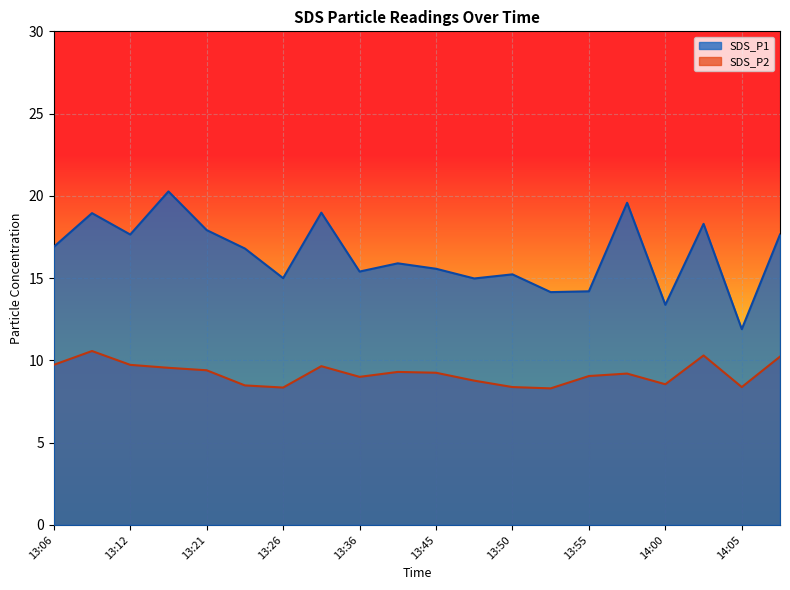

True or false: SDS_P1 has a value of 15.0 at 13:26.

True